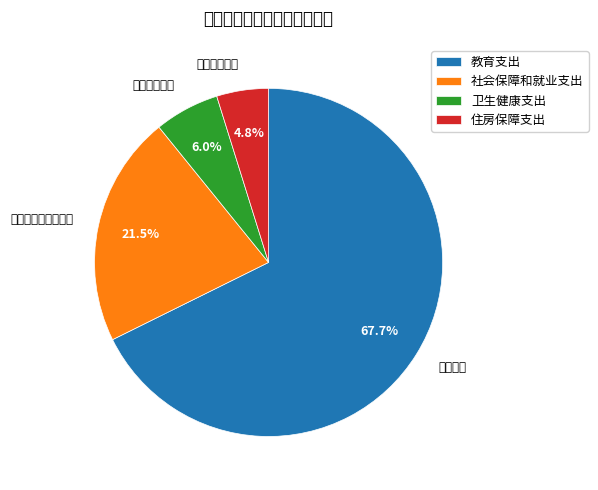

Do 社会保障和就业支出 and 教育支出 together represent more than half of the pie?

Yes